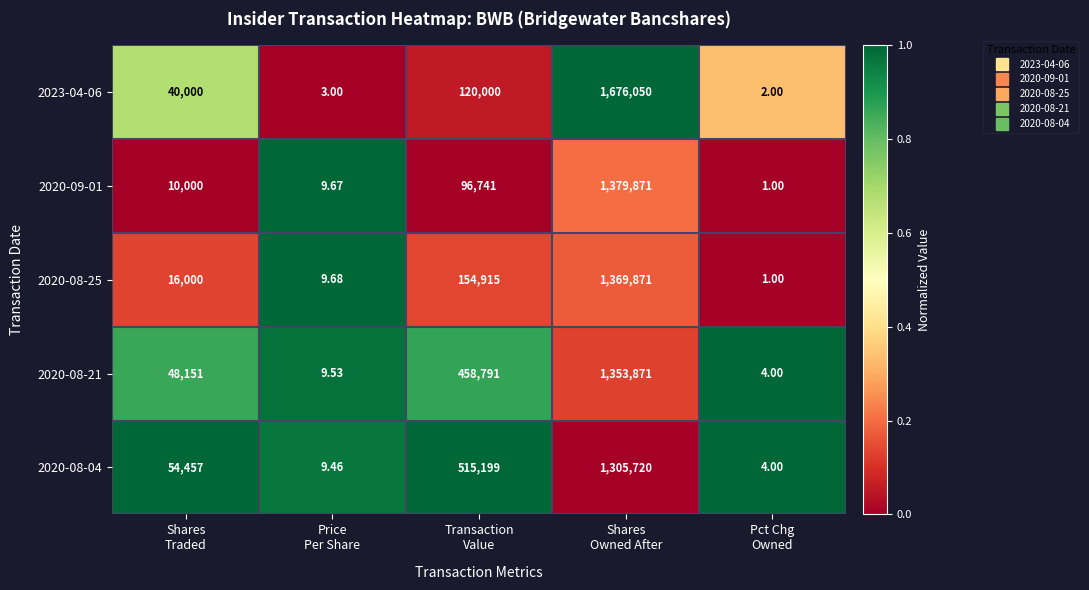

Which series changed the most between Price
Per Share and Shares
Owned After?

2023-04-06